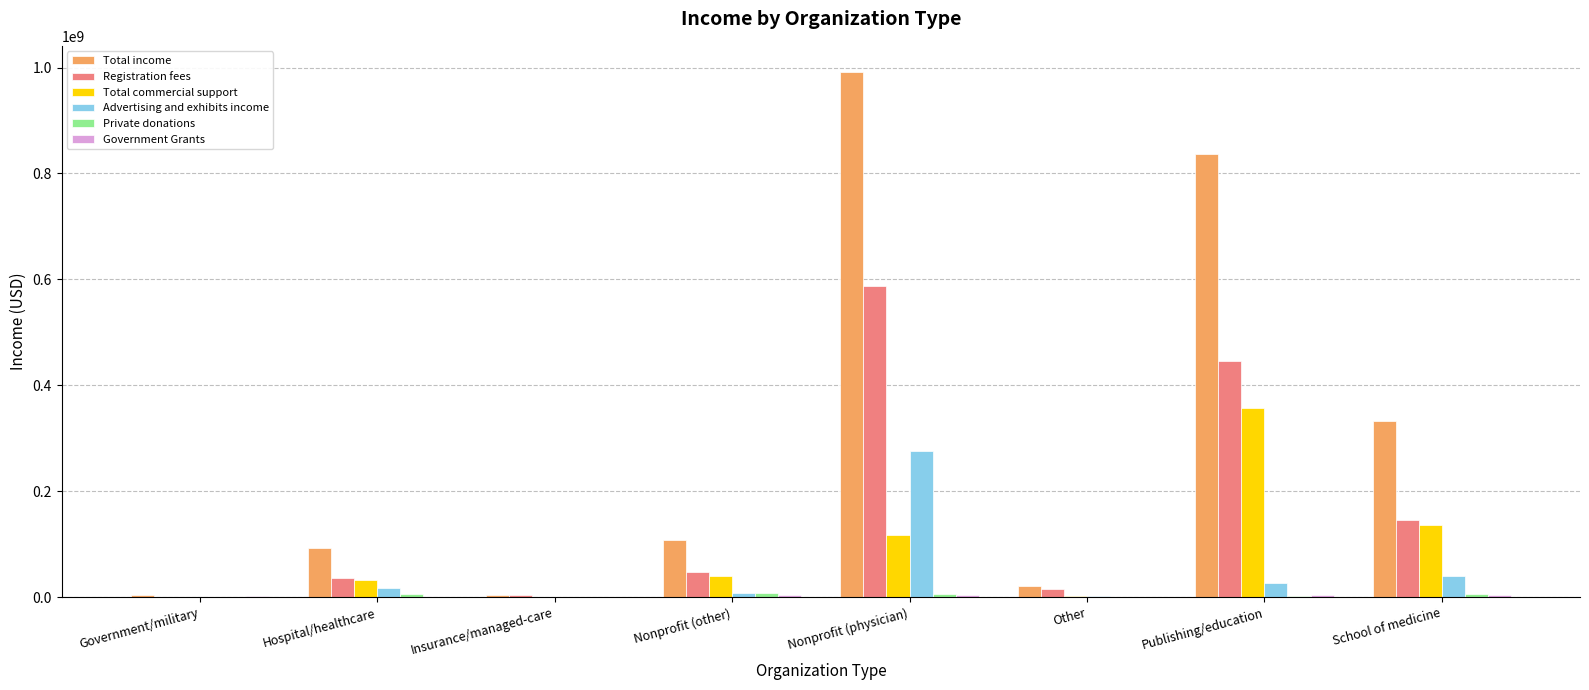

What is the spread (max minus min) of values at Government/military?

3787963.3